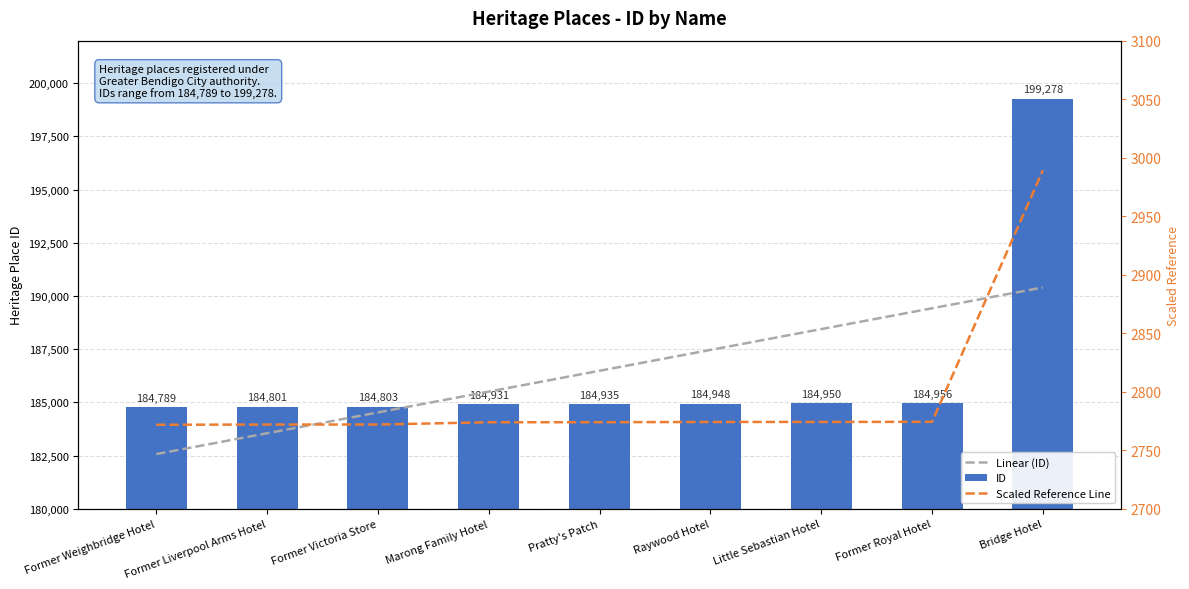

Reading left to right, transcribe all the data shown in this chart.

Former Weighbridge Hotel=184789	Former Liverpool Arms Hotel=184801	Former Victoria Store=184803	Marong Family Hotel=184931	Pratty's Patch=184935	Raywood Hotel=184948	Little Sebastian Hotel=184950	Former Royal Hotel=184956	Bridge Hotel=199278